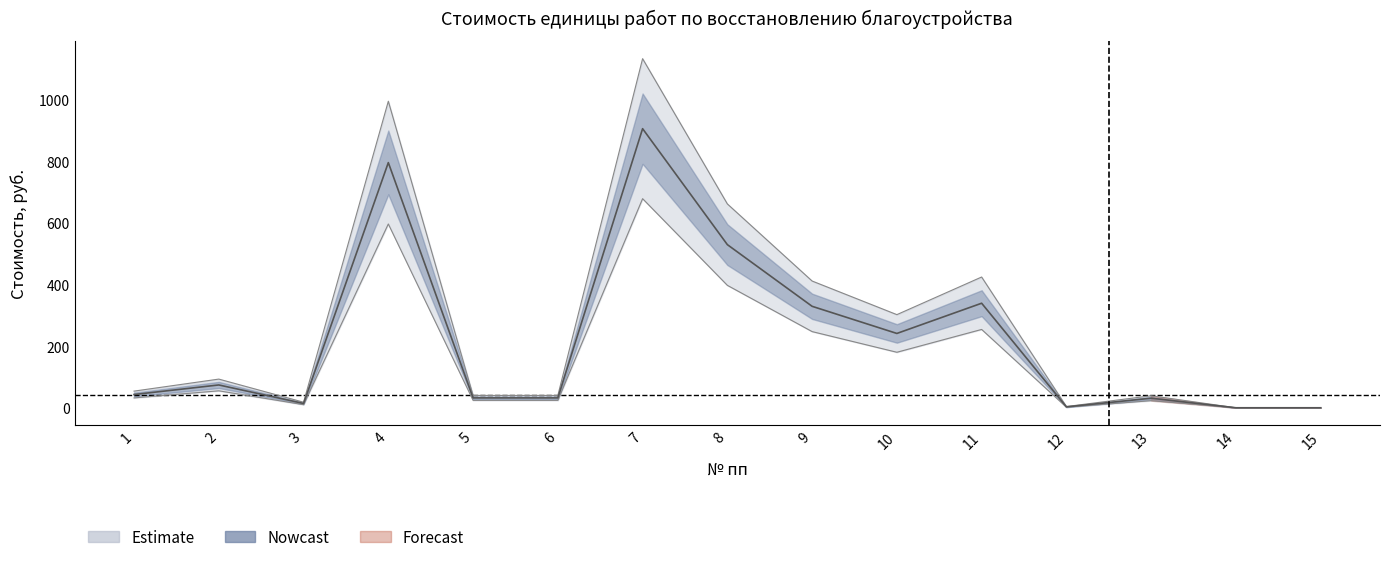

At how many categories does at least one series exceed 117?

6